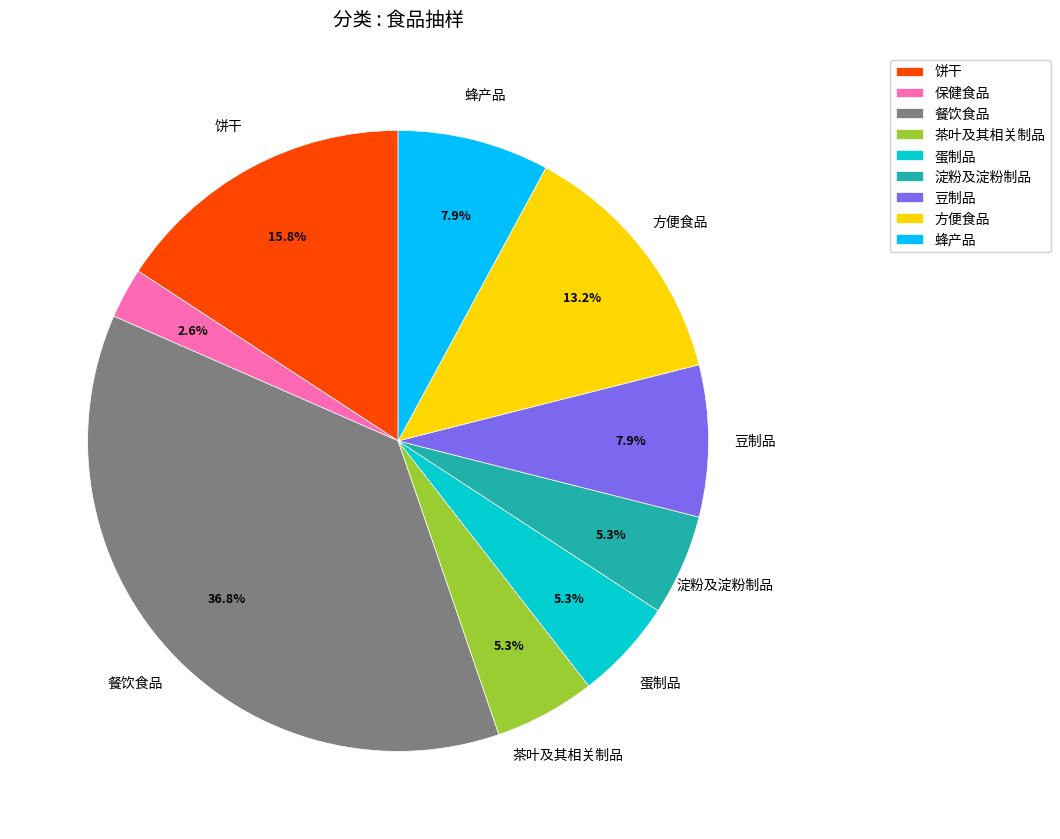

Does 餐饮食品 represent more than half of the total?

No